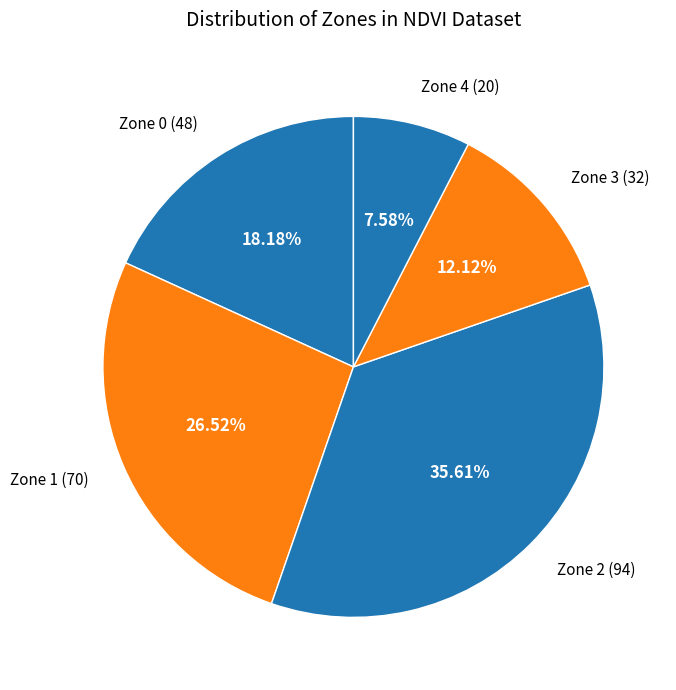

How many segments does this pie chart have?

5